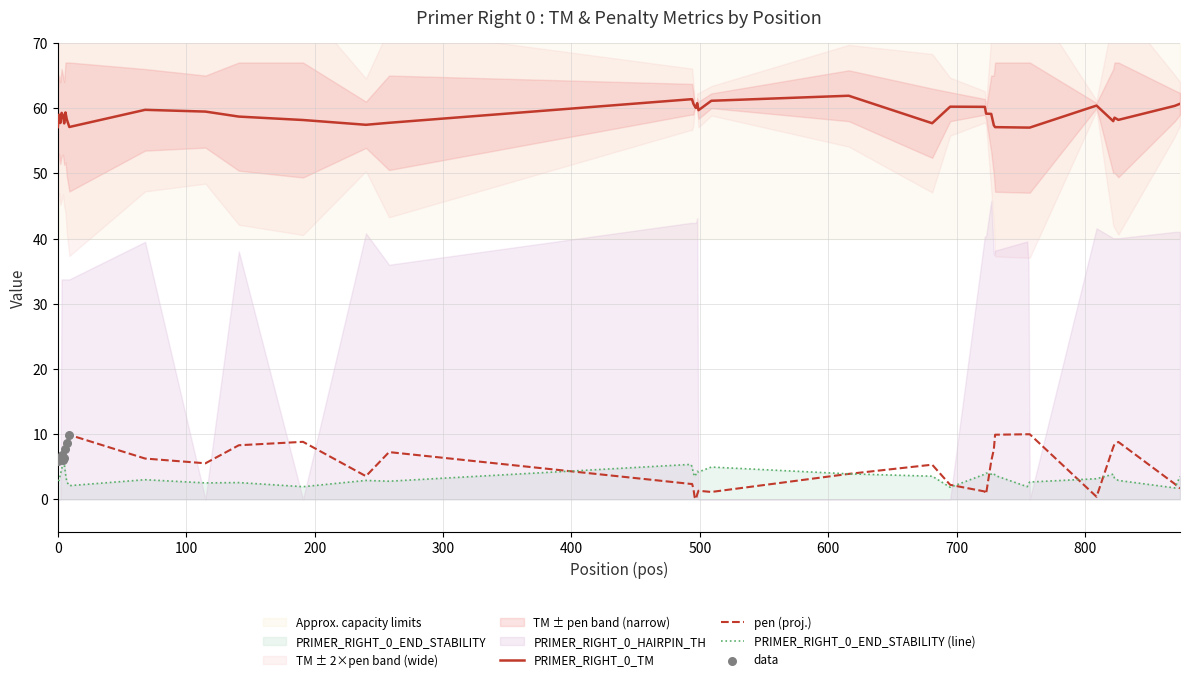

Which series reaches the minimum Y coordinate?

pen